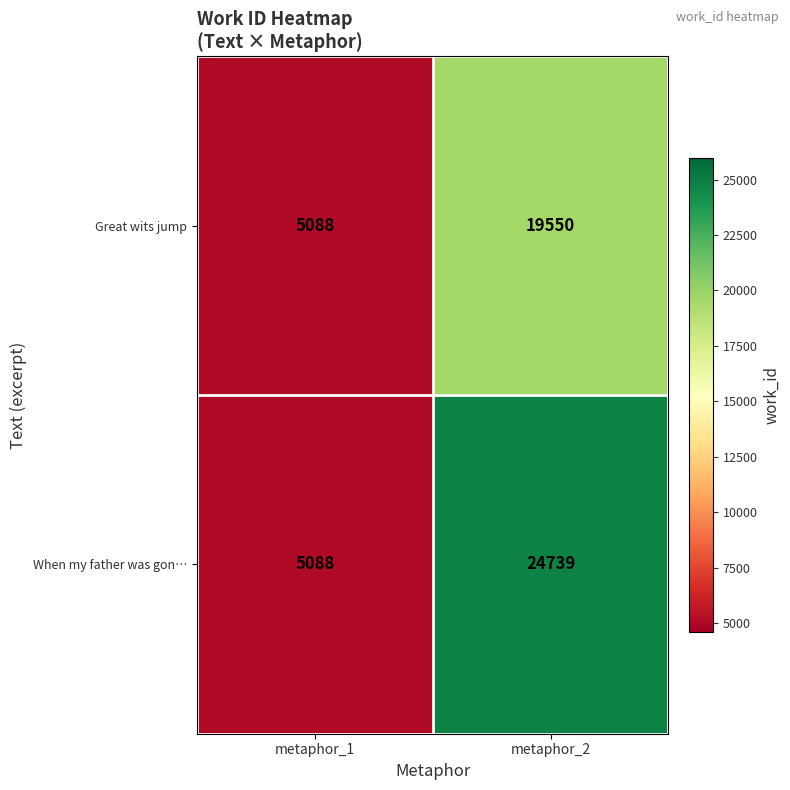

Reading left to right, transcribe all the data shown in this chart.

Great wits jump: metaphor_1=5088	metaphor_2=19550
When my father was gon…: metaphor_1=5088	metaphor_2=24739